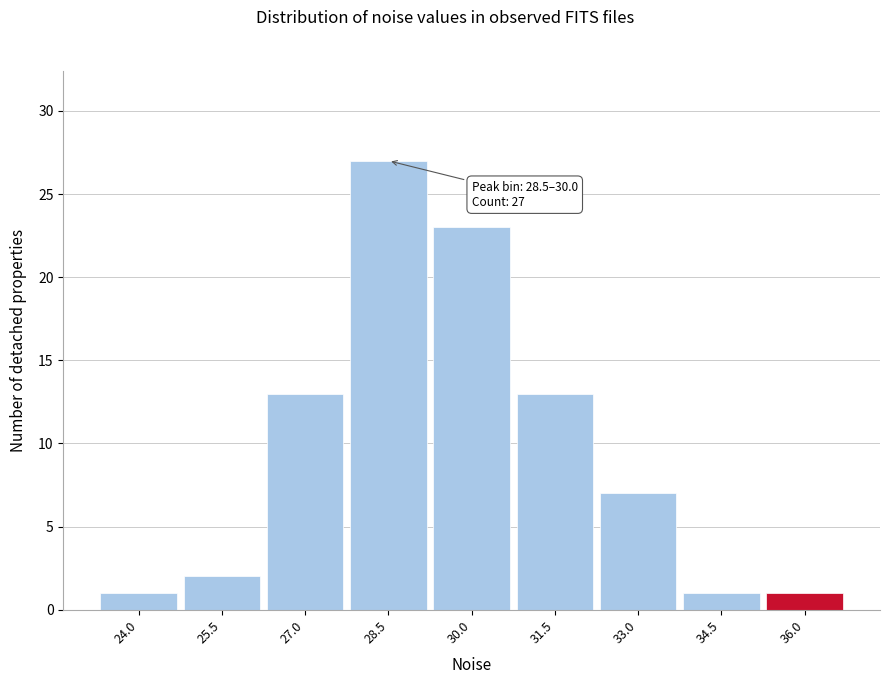

Reading right to left, what are all the values shown in this chart?

1	1	7	13	23	27	13	2	1